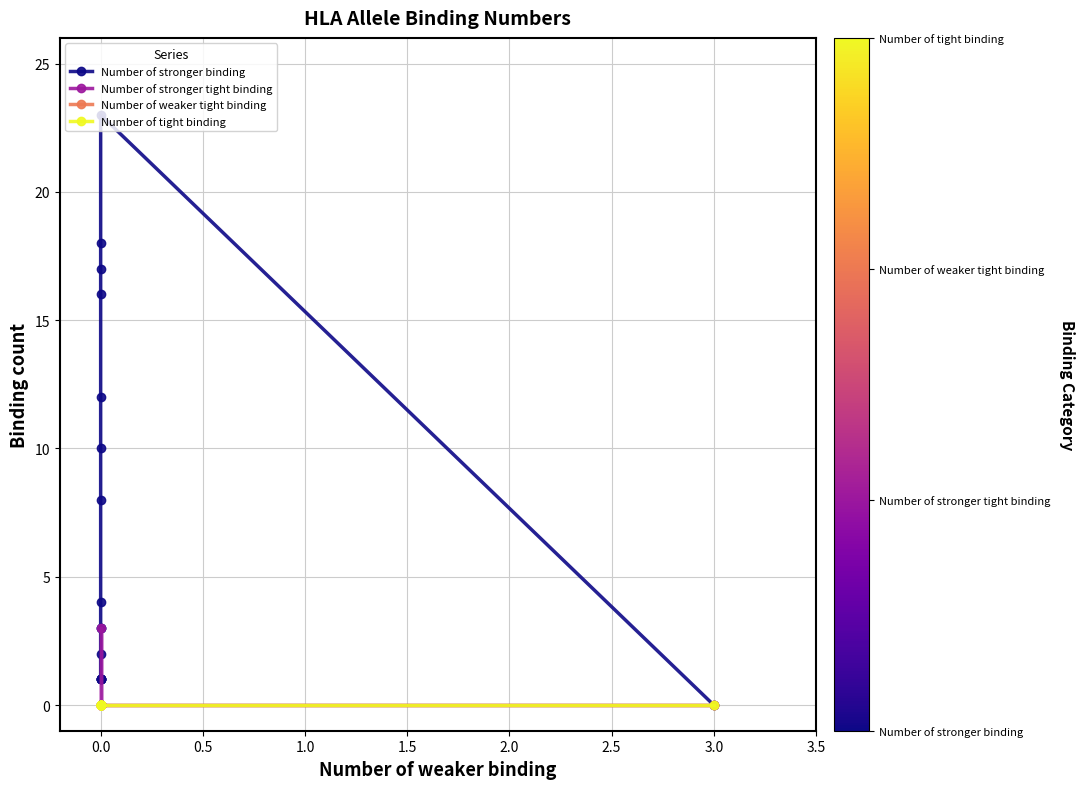

Between 2.0 and 9, which series saw the biggest shift?

Number of stronger binding